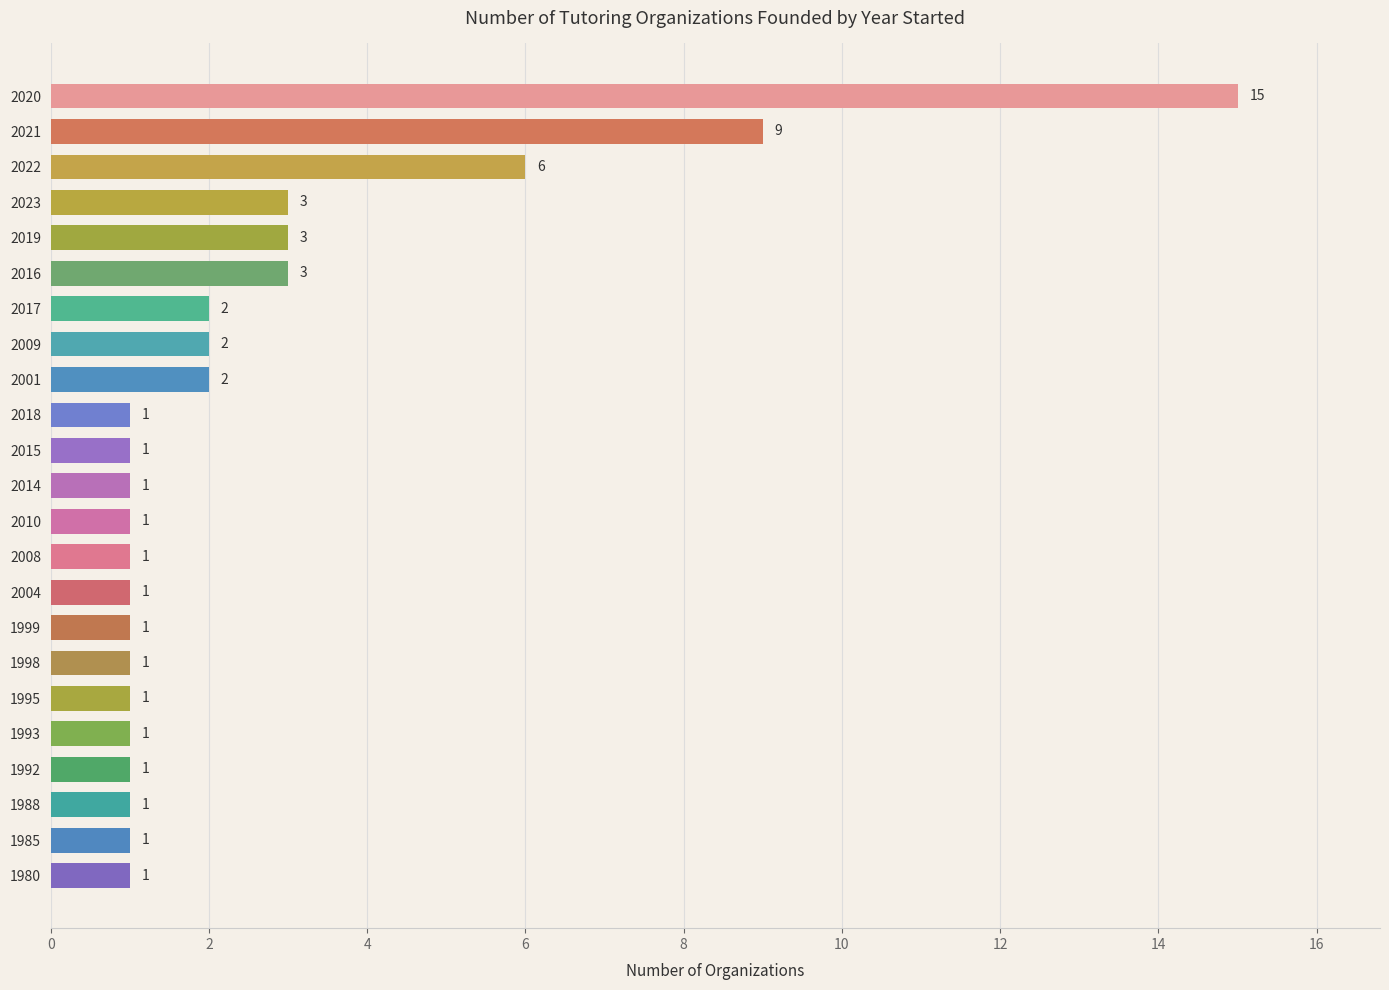

What is the sum of all values?

59